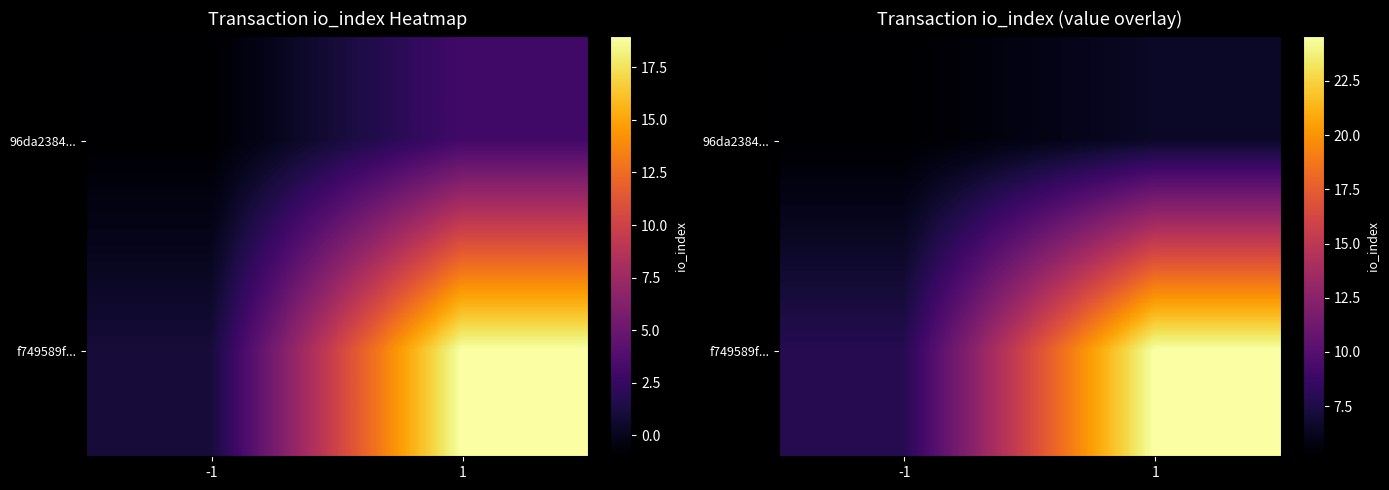

List the series in order of their overall mean, lowest first.

96da2384..., f749589f...